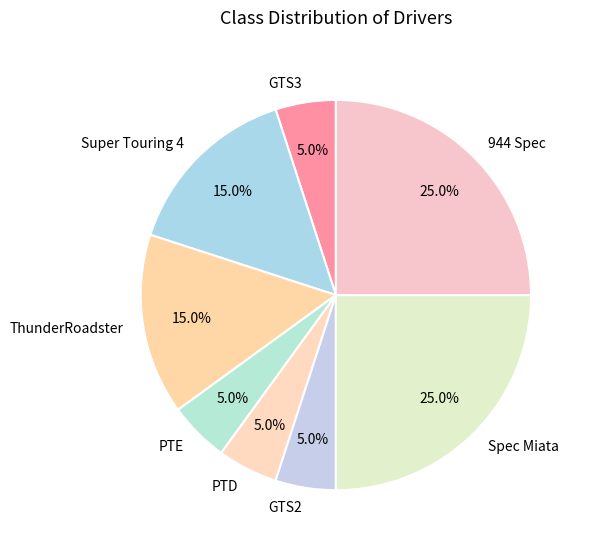

Is there a majority slice in this chart?

No